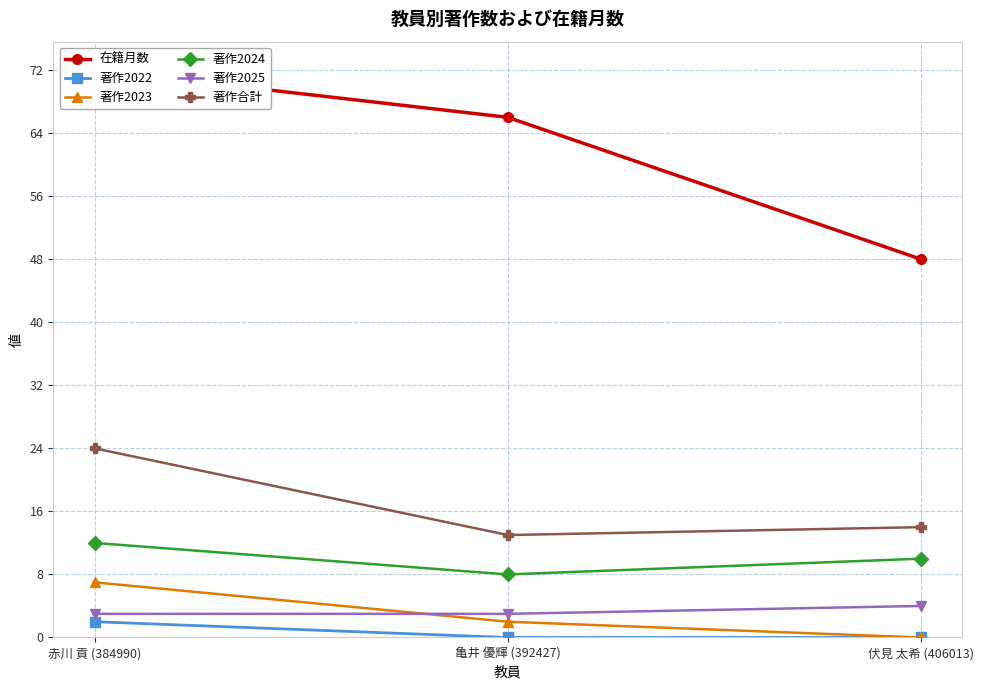

What is the label of the 1st point from the right?

伏見 太希 (406013)